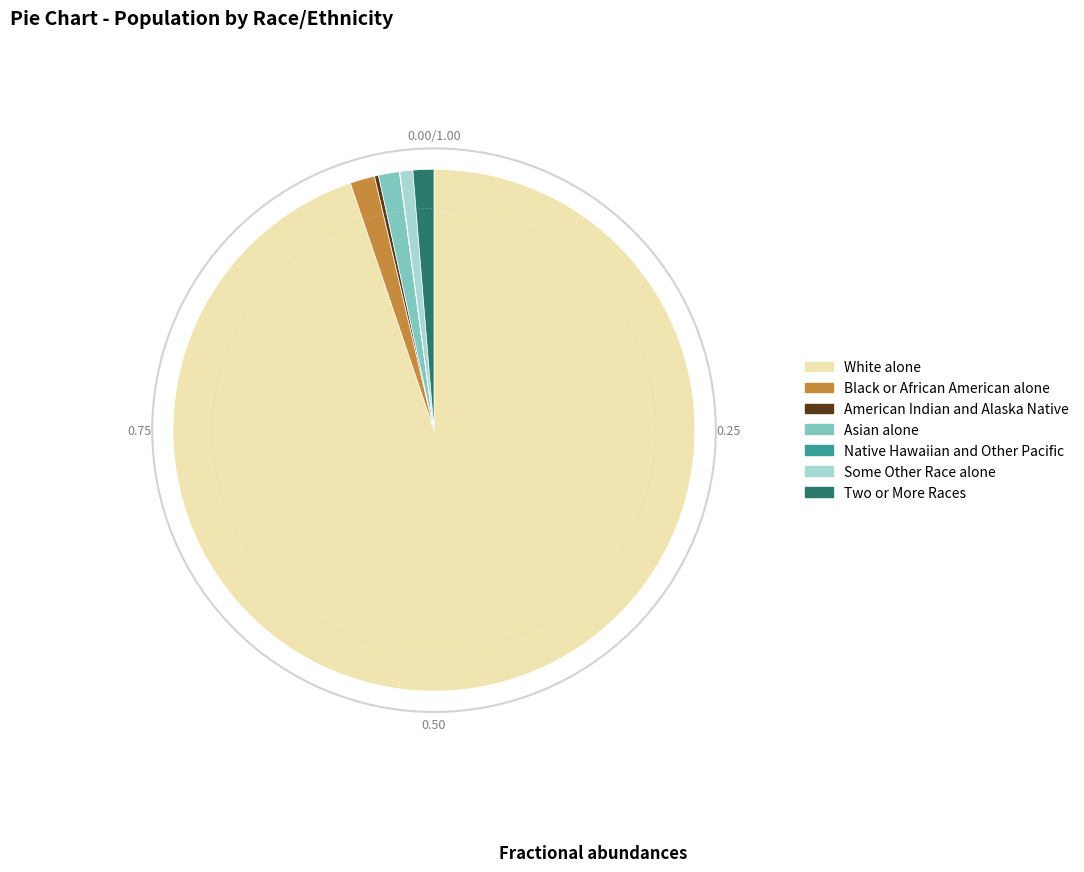

Do Asian alone and Black or African American alone together represent more than half of the pie?

No